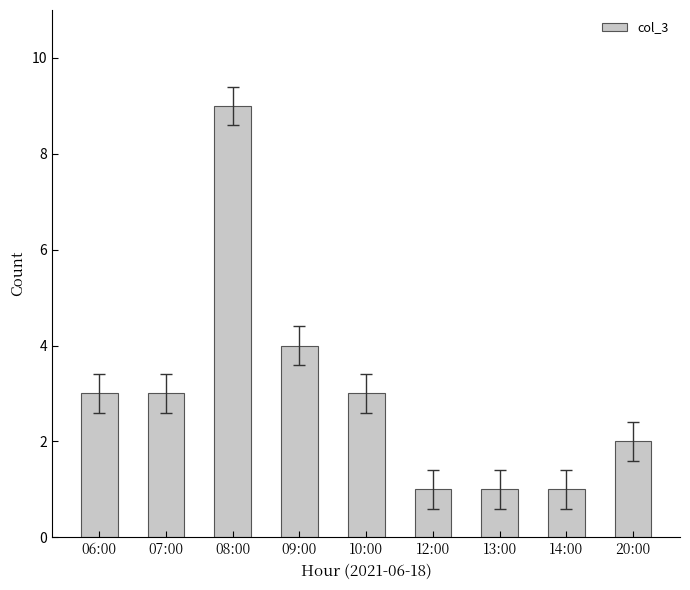

What is the sum of all values?

27